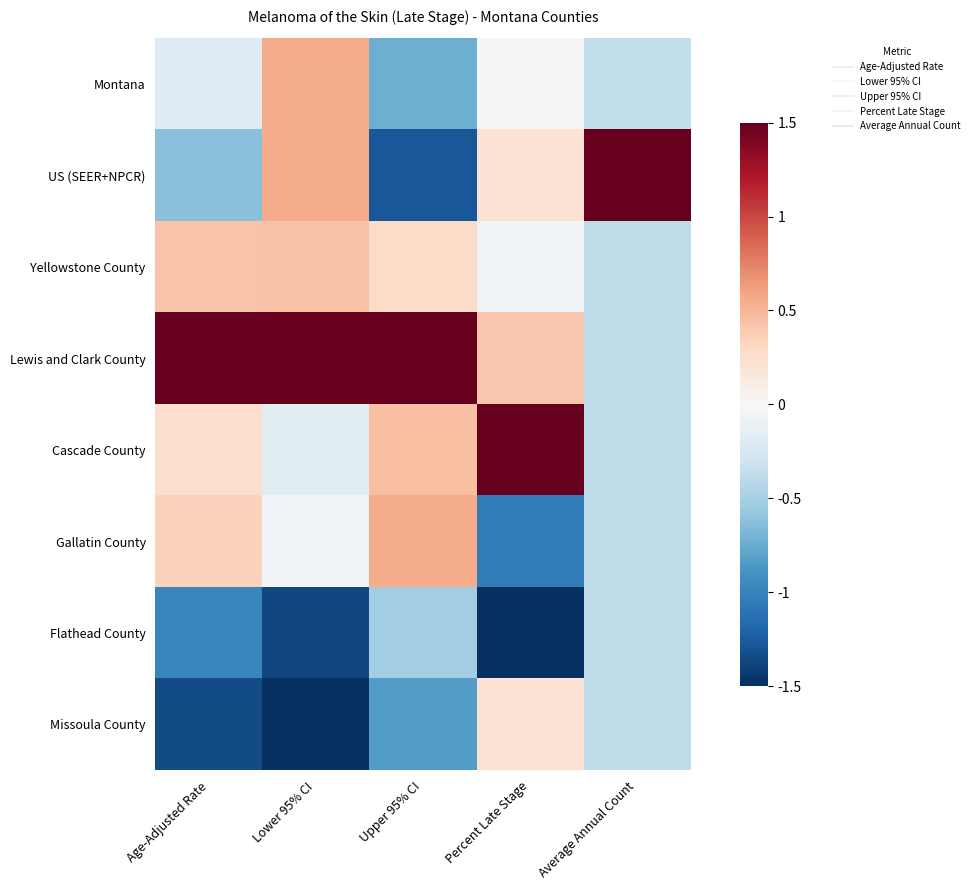

Count the number of categories in the chart.

5